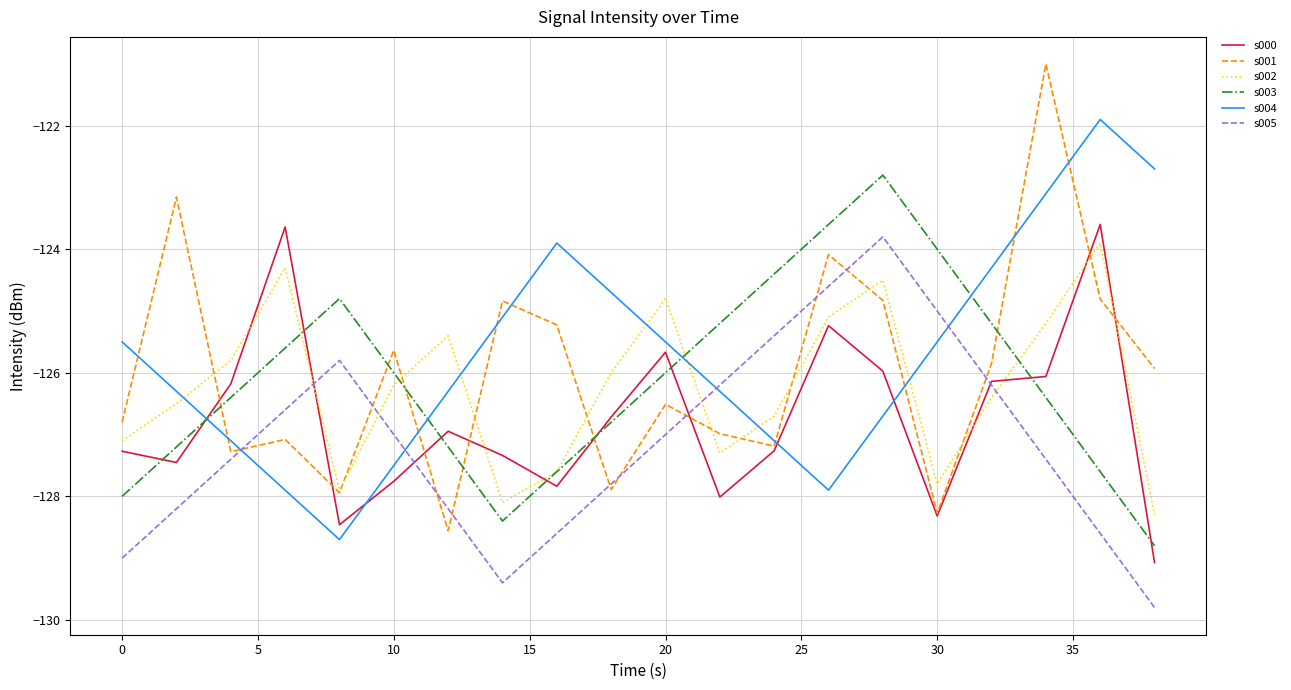

True or false: s003 and s005 cross at least once.

False